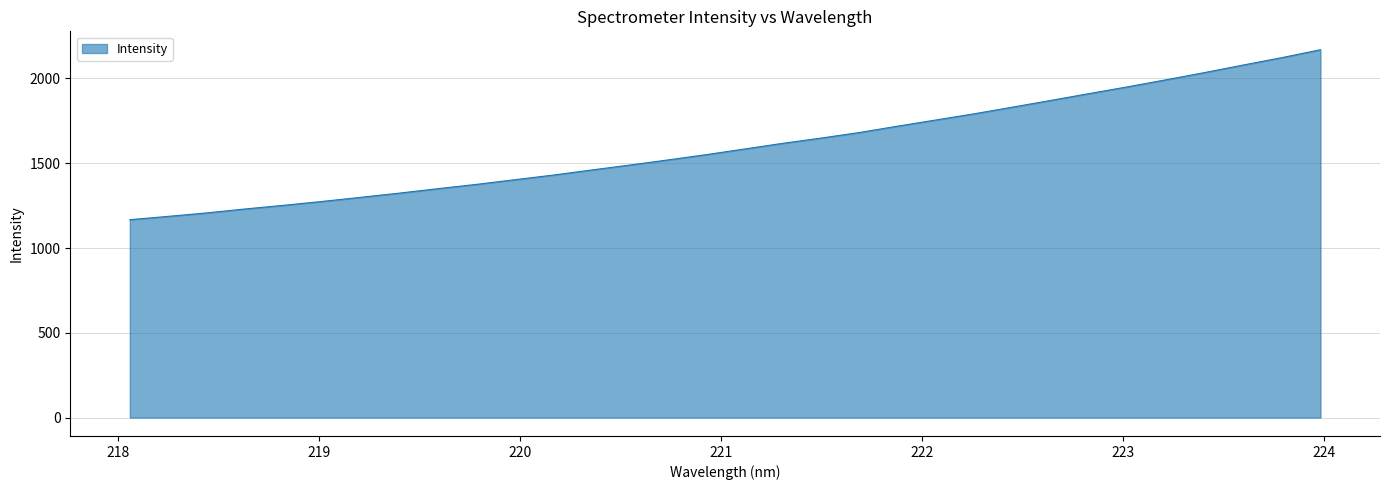

What is the minimum value shown in the chart?

1166.9